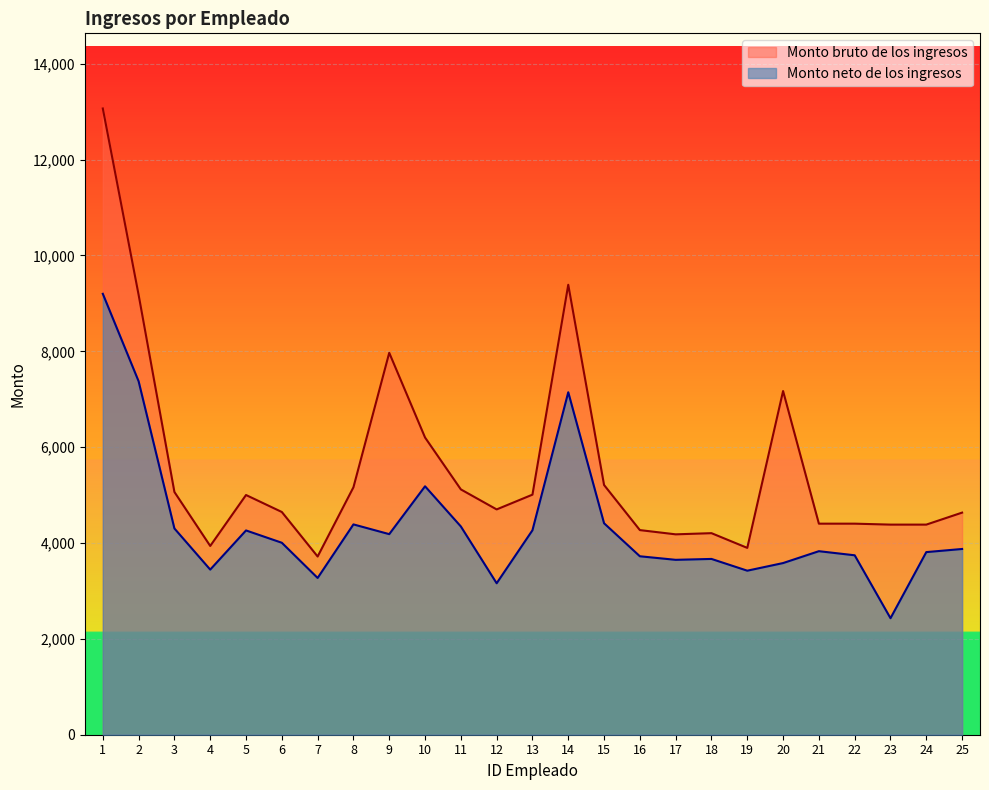

At how many categories does at least one series exceed 6467?

5